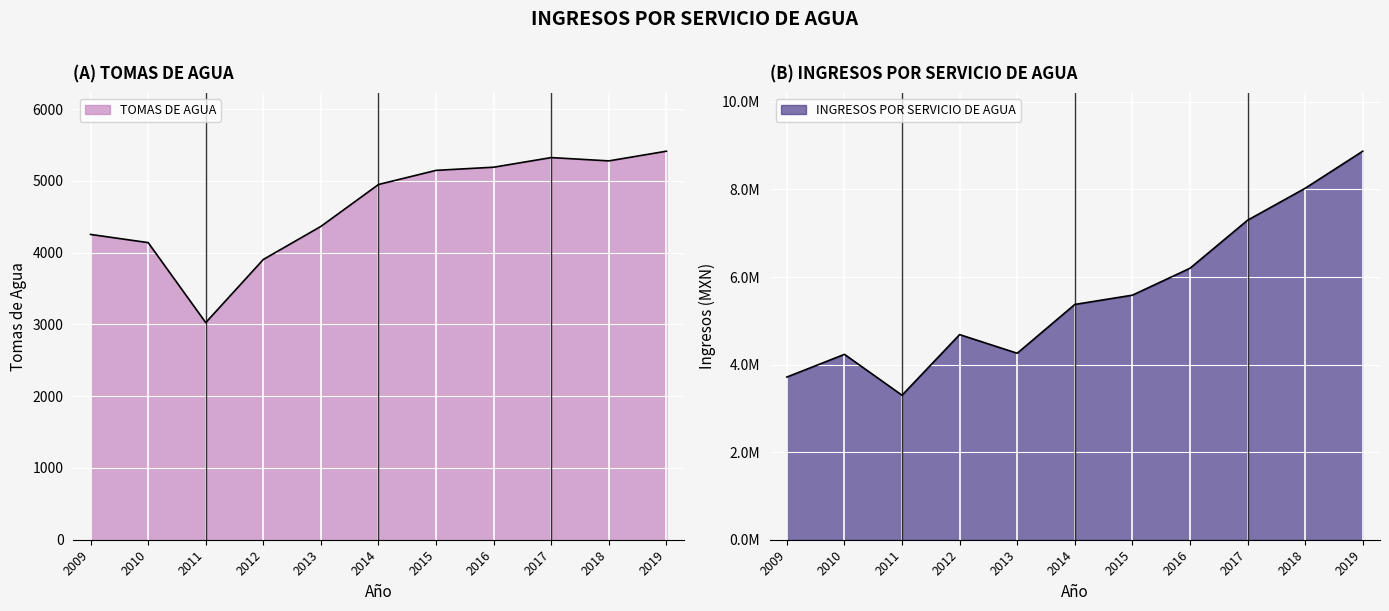

True or false: TOMAS DE AGUA and INGRESOS POR SERVICIO DE AGUA intersect in this chart.

False